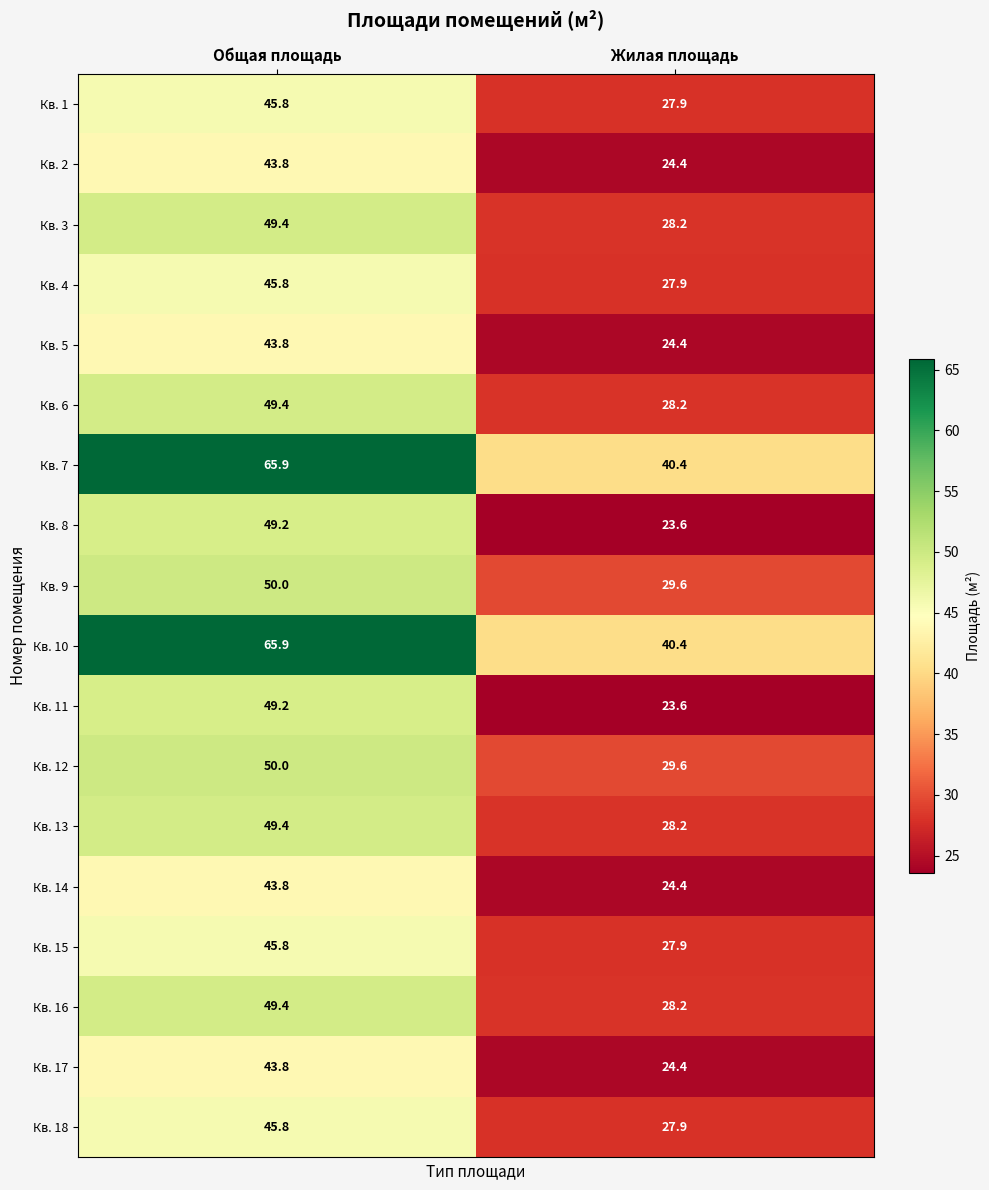

Is the value of Кв. 16 at Общая площадь greater than the value of Кв. 3 at Жилая площадь?

Yes